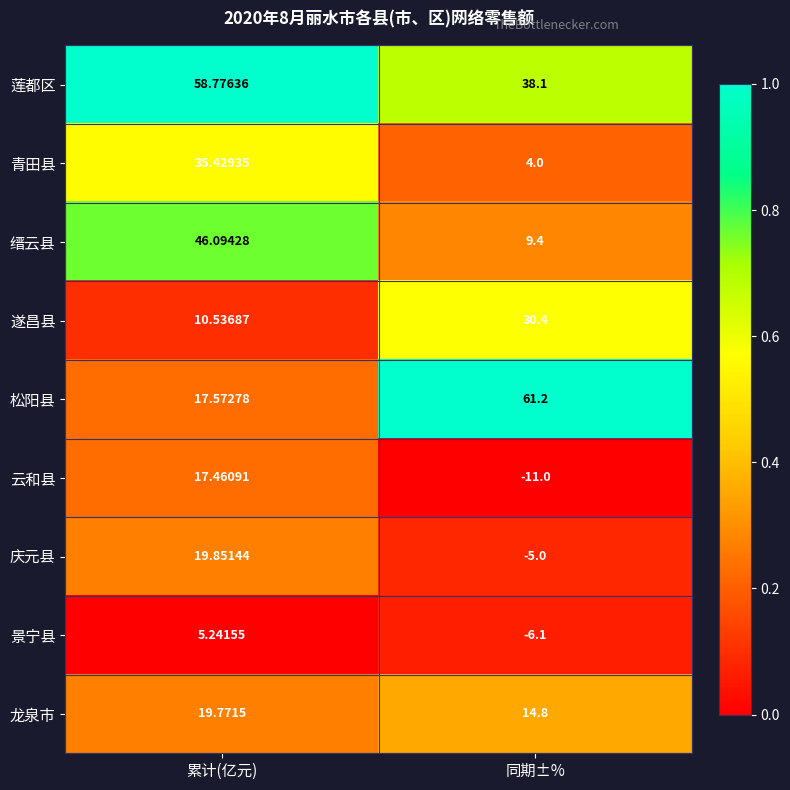

At which category does the chart reach its minimum across all series?

同期±%